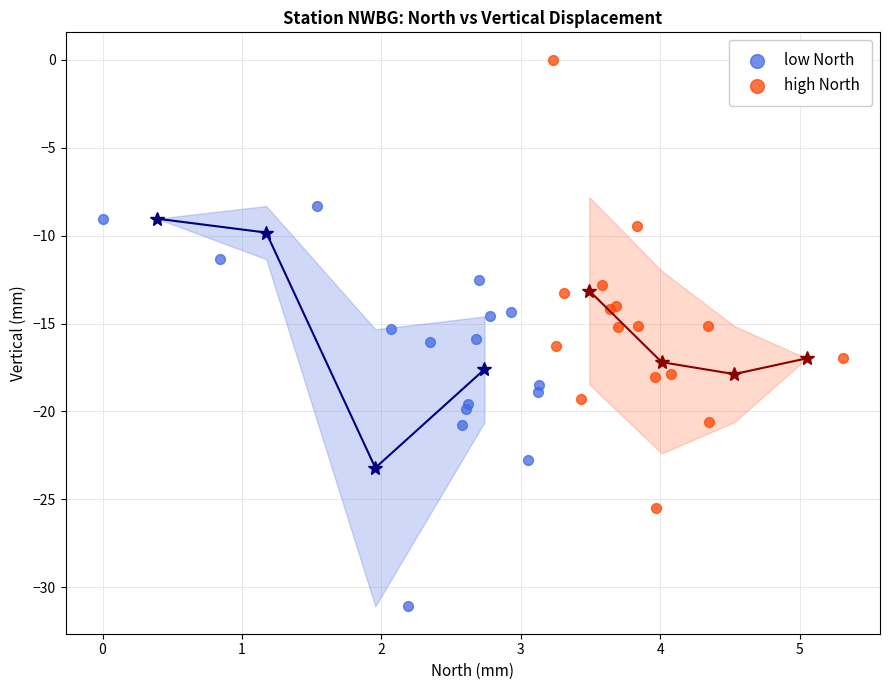

Which series contains the highest Y value?

high North